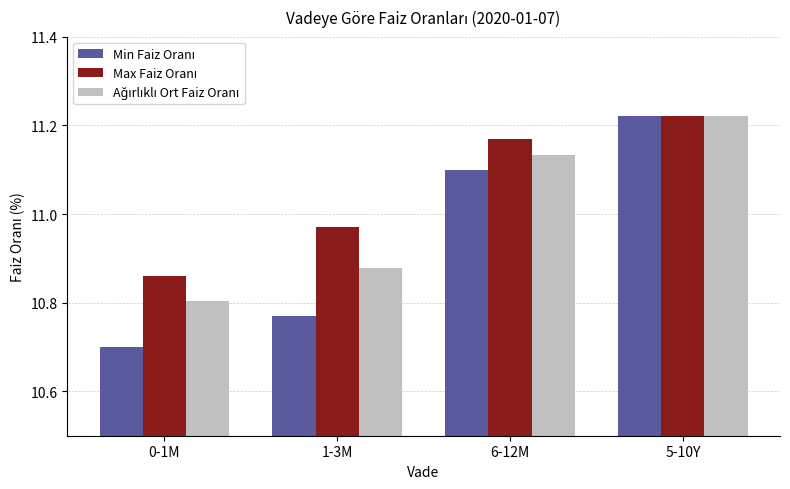

What is the total value across all series at 0-1M?

32.4